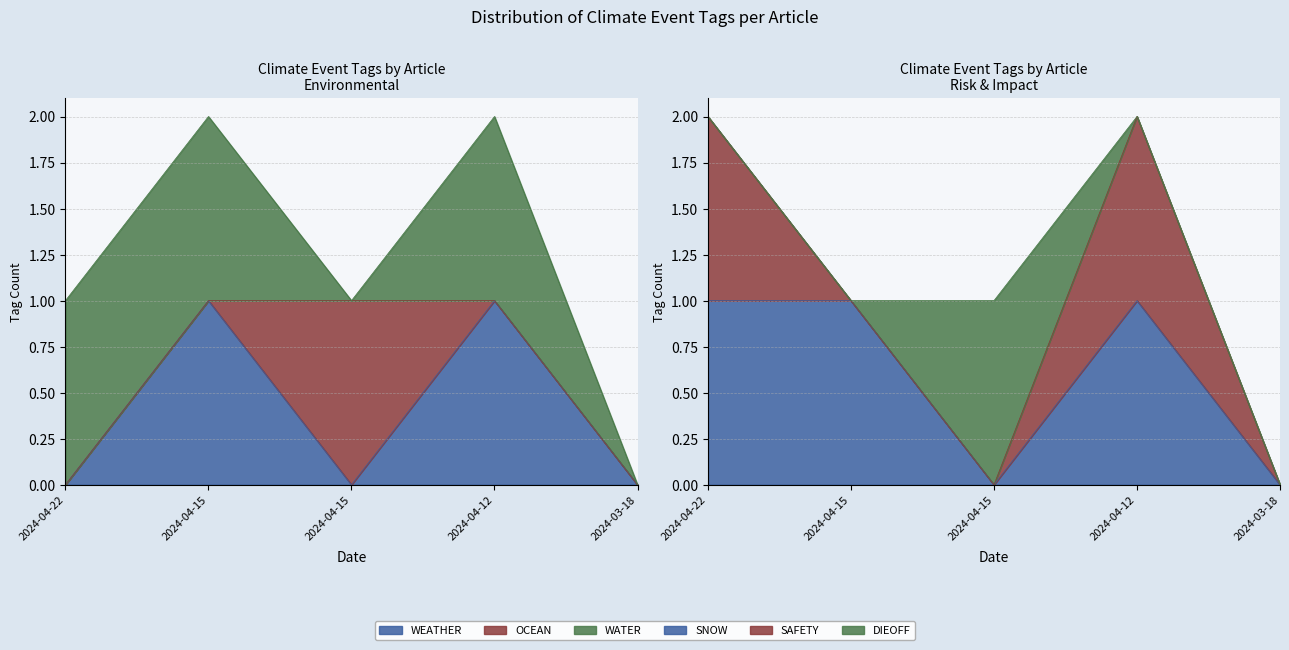

Where is the first local maximum for SAFETY?

2024-04-12